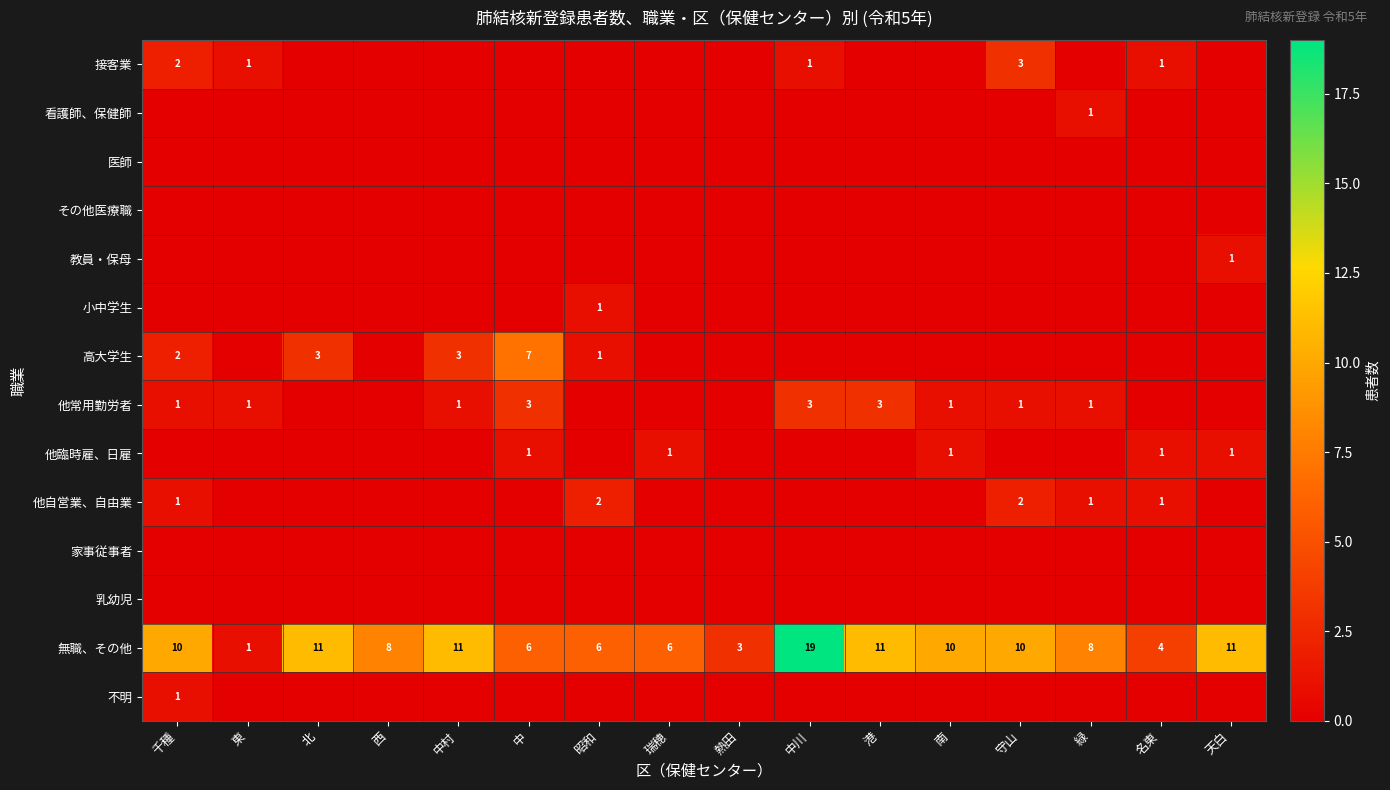

What is the difference between the highest and lowest values at 緑?

8